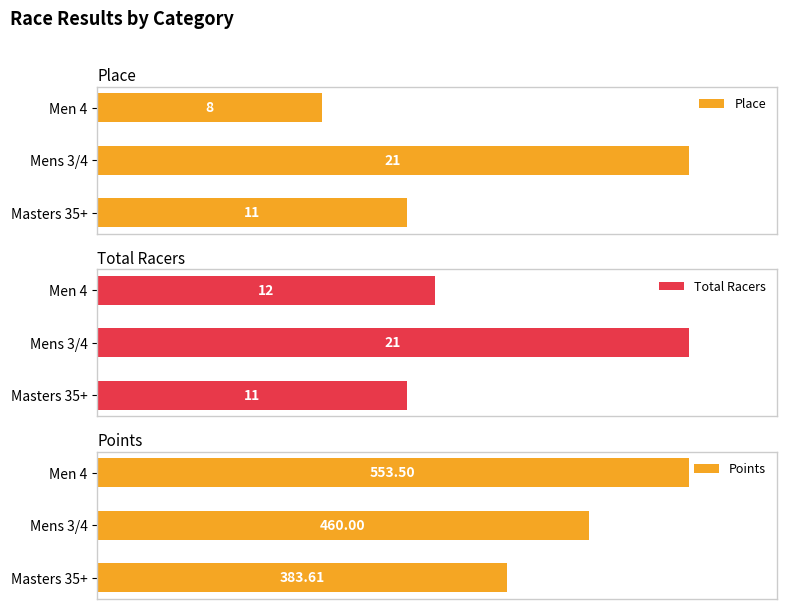

True or false: Total Racers has a value of 21.1 at Masters 35+.

False